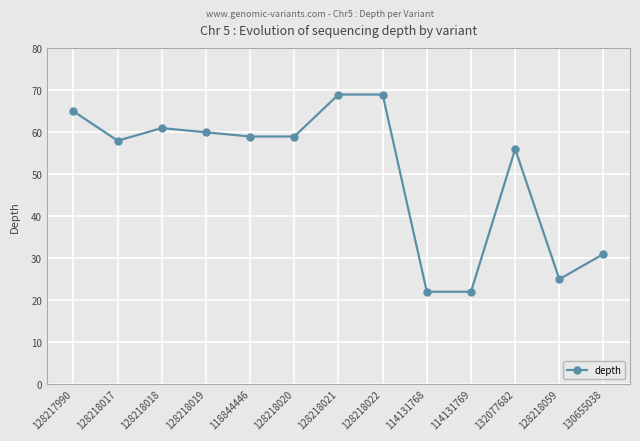

What is the smallest value displayed?

22